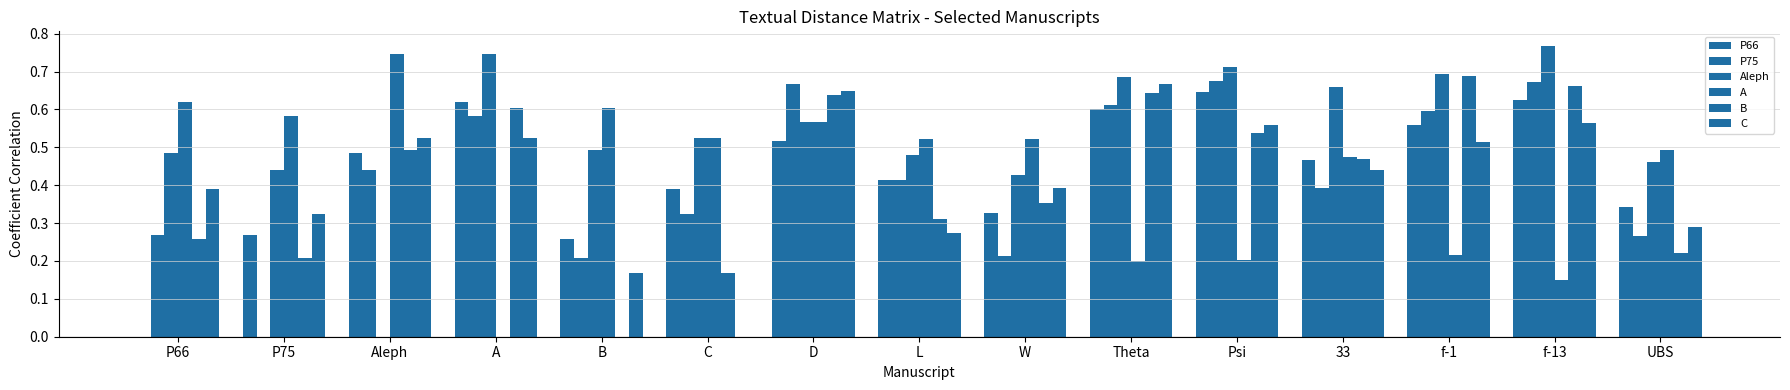

Is it true that P75 equals 0.2 at B?

True